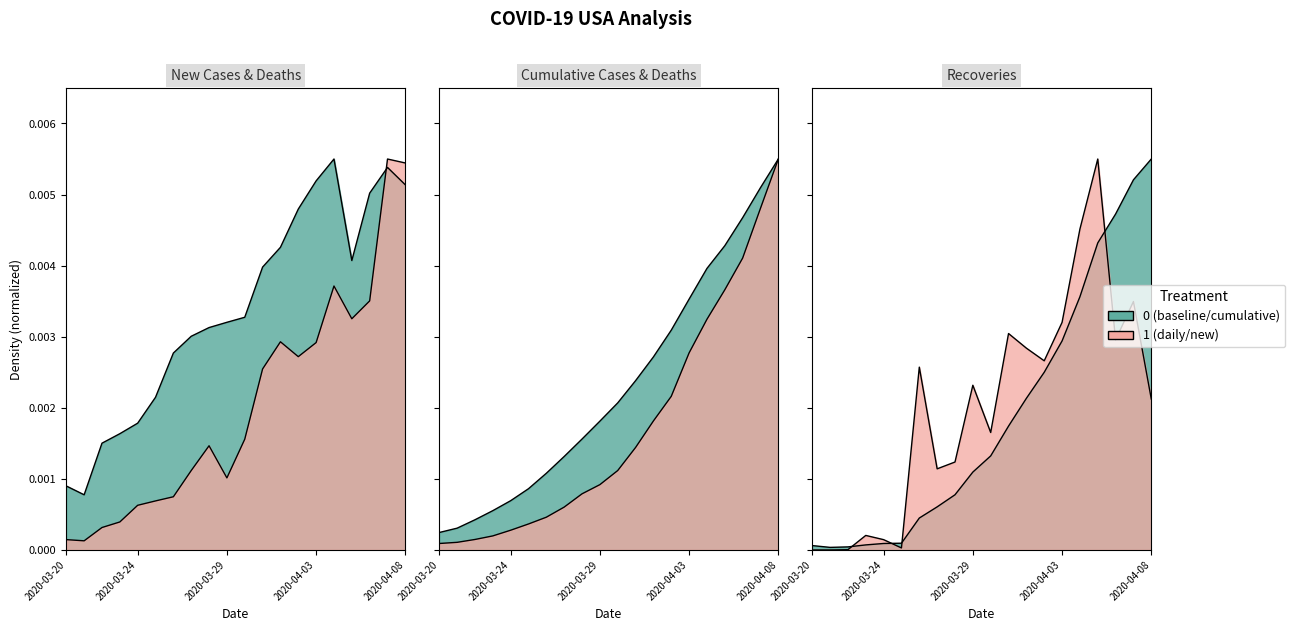

Is it true that Cumulative Cases equals 0.0 at 2020-03-30?

True